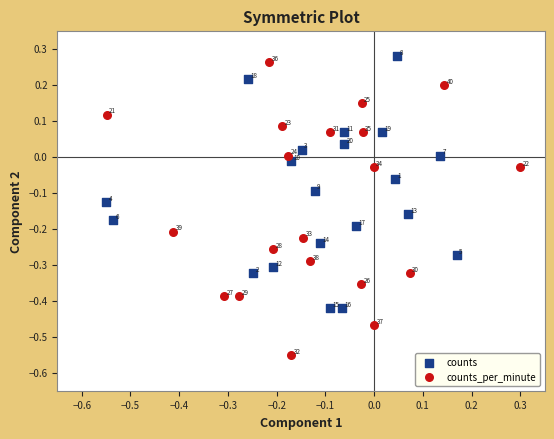

Which series reaches the minimum Y coordinate?

counts_per_minute